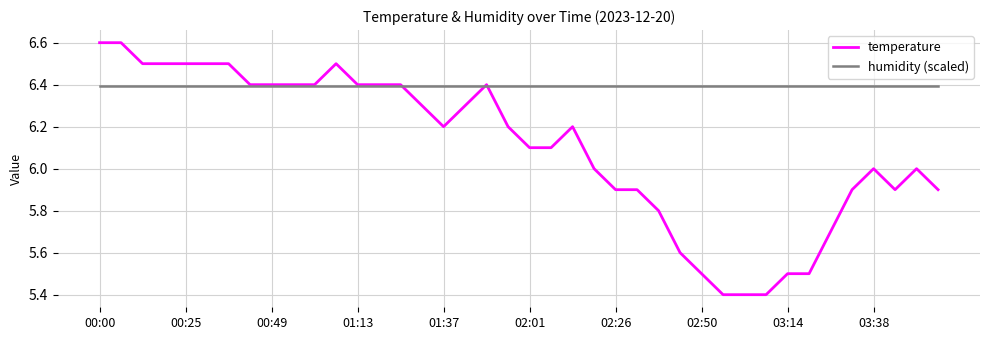

Rank the series by their average value, from highest to lowest.

humidity (scaled), temperature